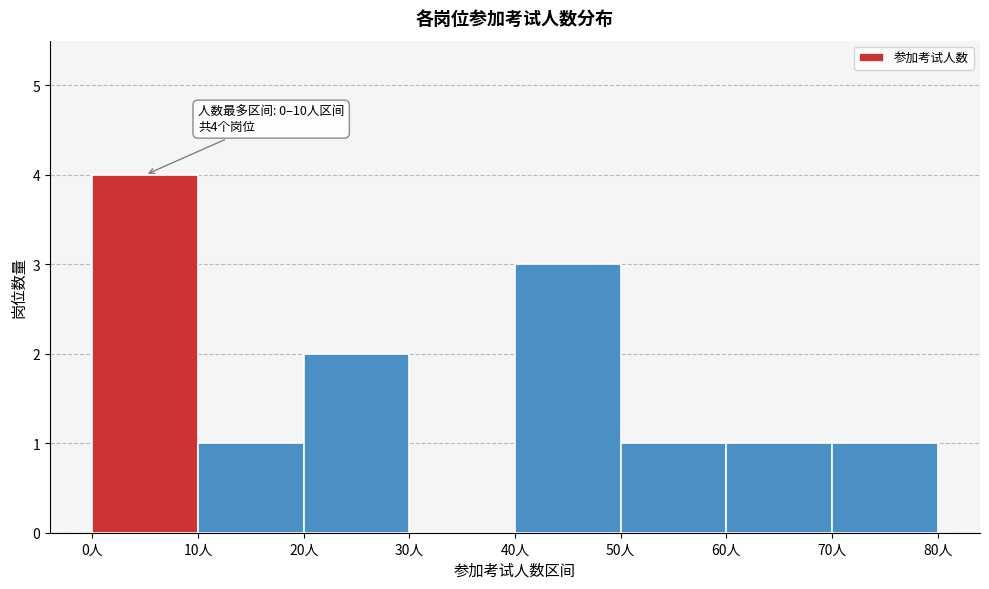

Over which range of the x-axis is the bar tallest?

0 to 10